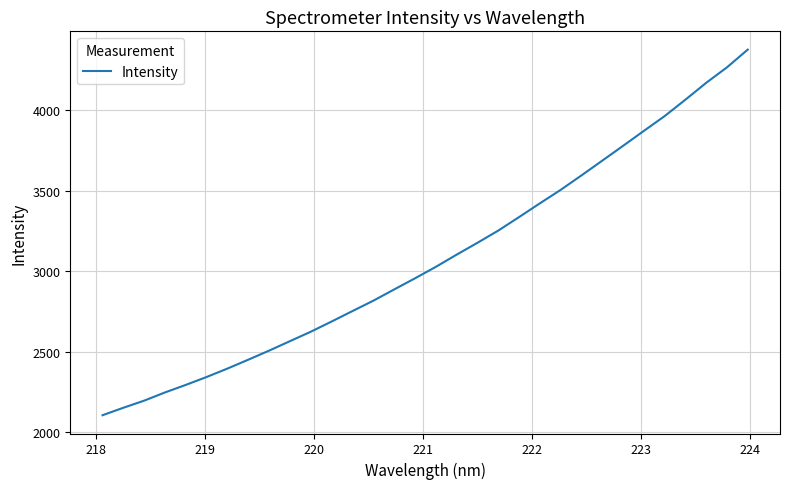

Does the chart have visible grid lines?

Yes